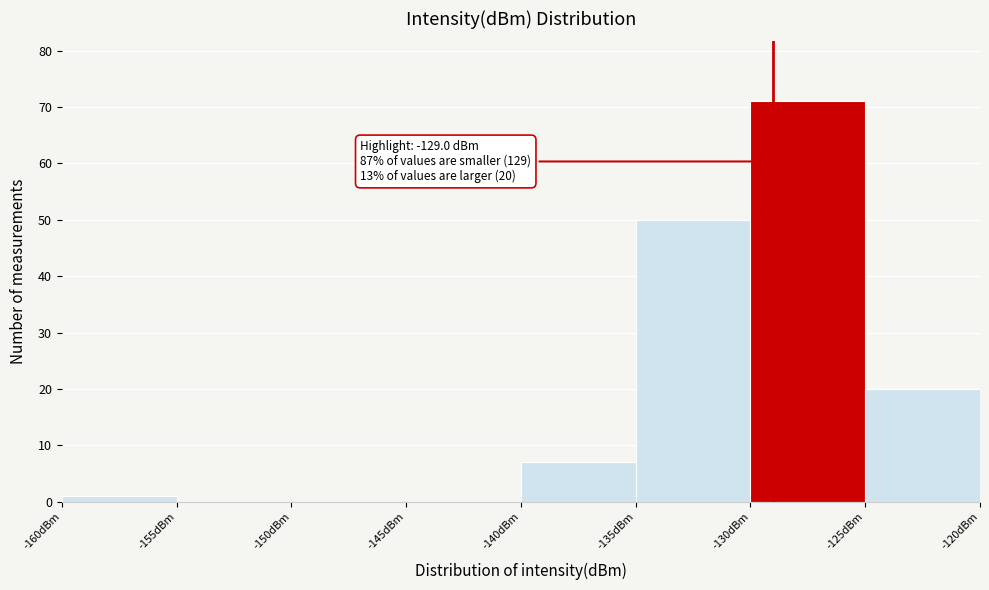

Which range on the x-axis has the tallest bar?

-130 to -125